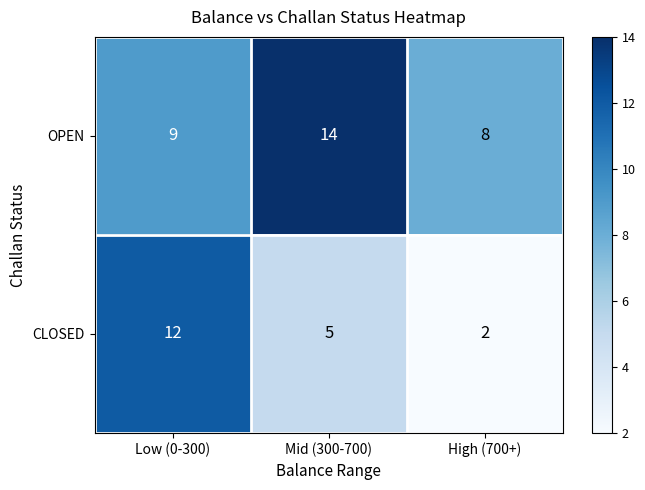

At which label is OPEN closest to 11?

Low (0-300)